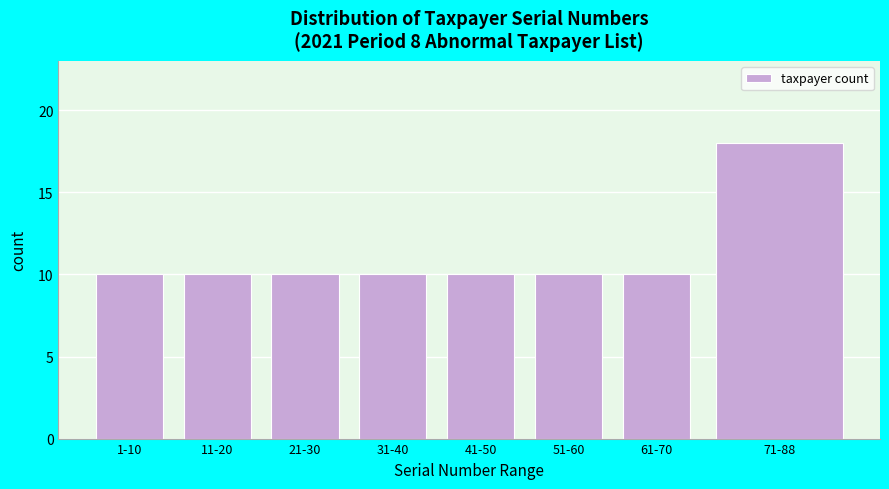

Reading left to right, list all the values displayed in this chart.

1-10=10	11-20=10	21-30=10	31-40=10	41-50=10	51-60=10	61-70=10	71-88=18